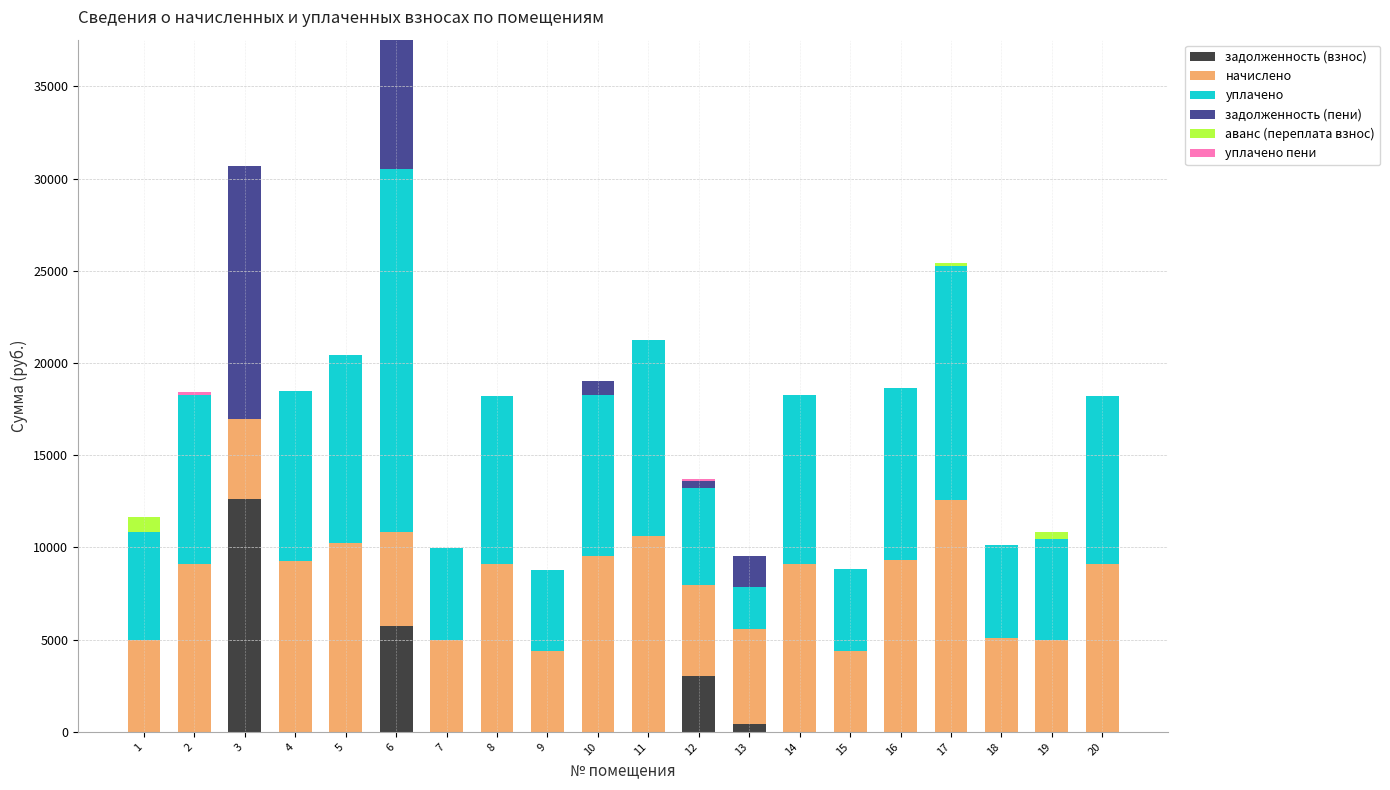

What is the highest value of the задолженность (взнос) series?

12633.1